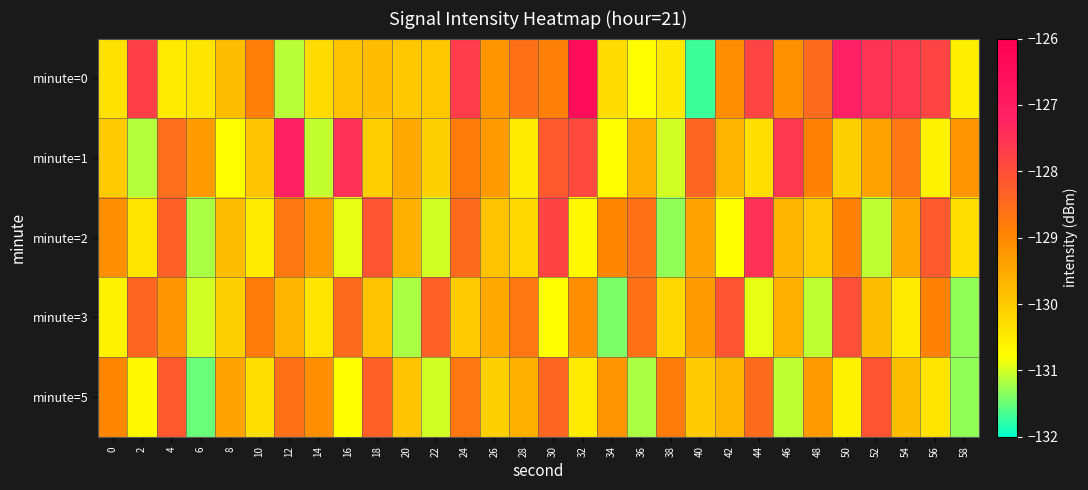

Reading left to right, what are all the values shown in this chart?

minute=0: 0=-130.4	2=-127.7	4=-130.5	6=-130.4	8=-129.8	10=-128.9	12=-131.1	14=-130.3	16=-129.9	18=-129.8	20=-129.9	22=-130.0	24=-127.7	26=-129.2	28=-128.6	30=-128.9	32=-126.5	34=-130.3	36=-130.8	38=-130.5	40=-131.7	42=-129.1	44=-127.8	46=-129.1	48=-128.5	50=-127.1	52=-127.5	54=-127.6	56=-127.8	58=-130.6
minute=1: 0=-130.0	2=-131.1	4=-128.5	6=-129.3	8=-130.8	10=-129.9	12=-127.1	14=-131.1	16=-127.5	18=-130.1	20=-129.5	22=-130.1	24=-128.8	26=-129.3	28=-130.5	30=-128.2	32=-127.9	34=-130.8	36=-129.6	38=-131.0	40=-128.4	42=-129.7	44=-130.3	46=-127.6	48=-128.9	50=-130.1	52=-129.4	54=-128.7	56=-130.6	58=-129.2
minute=2: 0=-129.1	2=-130.4	4=-128.3	6=-131.2	8=-129.8	10=-130.5	12=-128.7	14=-129.3	16=-130.9	18=-128.1	20=-129.6	22=-131.0	24=-128.5	26=-129.9	28=-130.2	30=-127.8	32=-130.7	34=-129.0	36=-128.6	38=-131.3	40=-129.4	42=-130.8	44=-127.5	46=-129.7	48=-130.0	50=-128.9	52=-131.1	54=-129.5	56=-128.2	58=-130.3
minute=3: 0=-130.6	2=-128.4	4=-129.2	6=-131.0	8=-130.1	10=-128.8	12=-129.7	14=-130.4	16=-128.5	18=-129.9	20=-131.2	22=-128.3	24=-130.0	26=-129.5	28=-128.7	30=-130.8	32=-129.1	34=-131.4	36=-128.6	38=-130.2	40=-129.3	42=-128.1	44=-130.9	46=-129.6	48=-131.1	50=-128.0	52=-129.8	54=-130.5	56=-128.9	58=-131.3
minute=5: 0=-129.0	2=-130.7	4=-128.2	6=-131.5	8=-129.4	10=-130.3	12=-128.6	14=-129.1	16=-130.8	18=-128.3	20=-129.9	22=-131.0	24=-128.7	26=-130.1	28=-129.6	30=-128.4	32=-130.5	34=-129.2	36=-131.2	38=-128.8	40=-130.0	42=-129.7	44=-128.5	46=-131.1	48=-129.3	50=-130.6	52=-128.1	54=-129.8	56=-130.4	58=-131.3